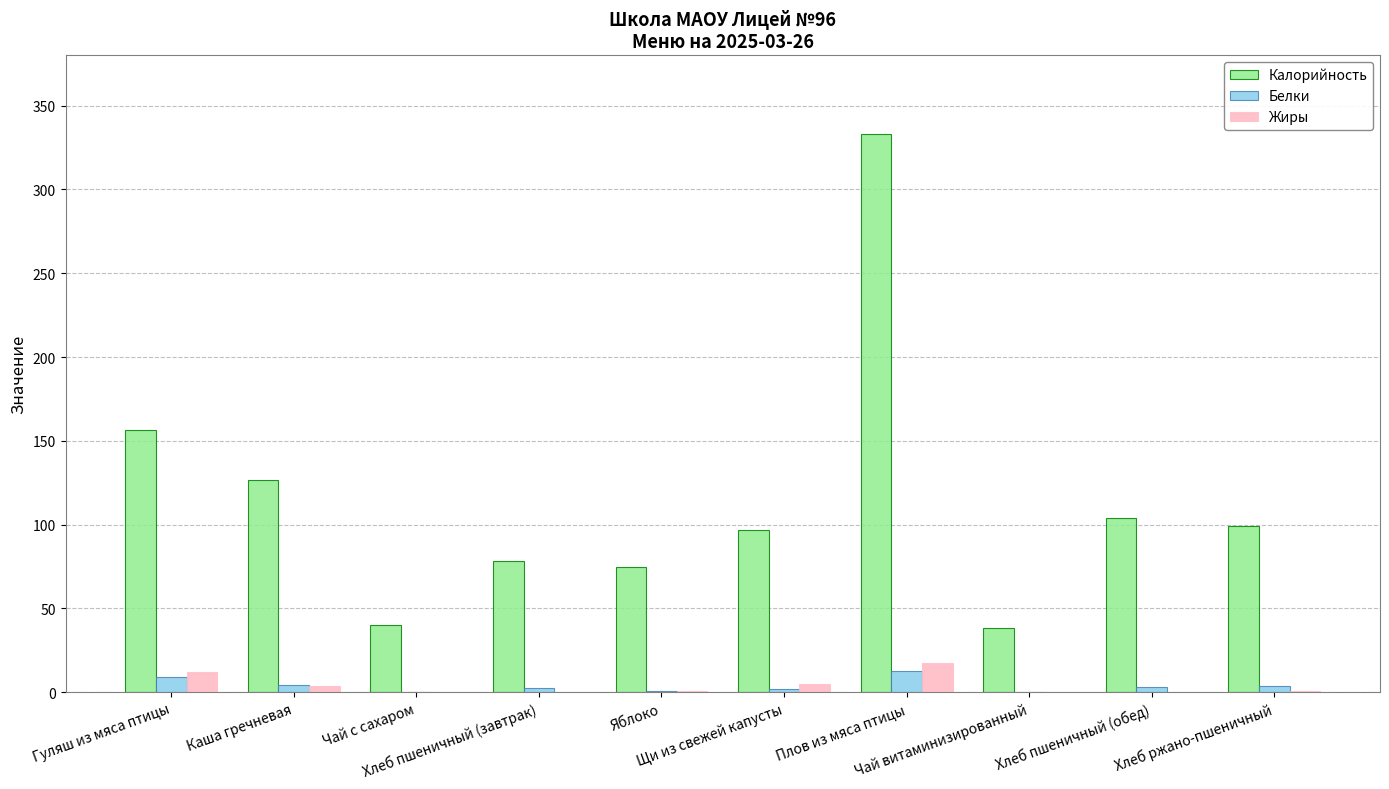

Between Хлеб пшеничный (завтрак) and Хлеб пшеничный (обед), which series saw the biggest shift?

Калорийность